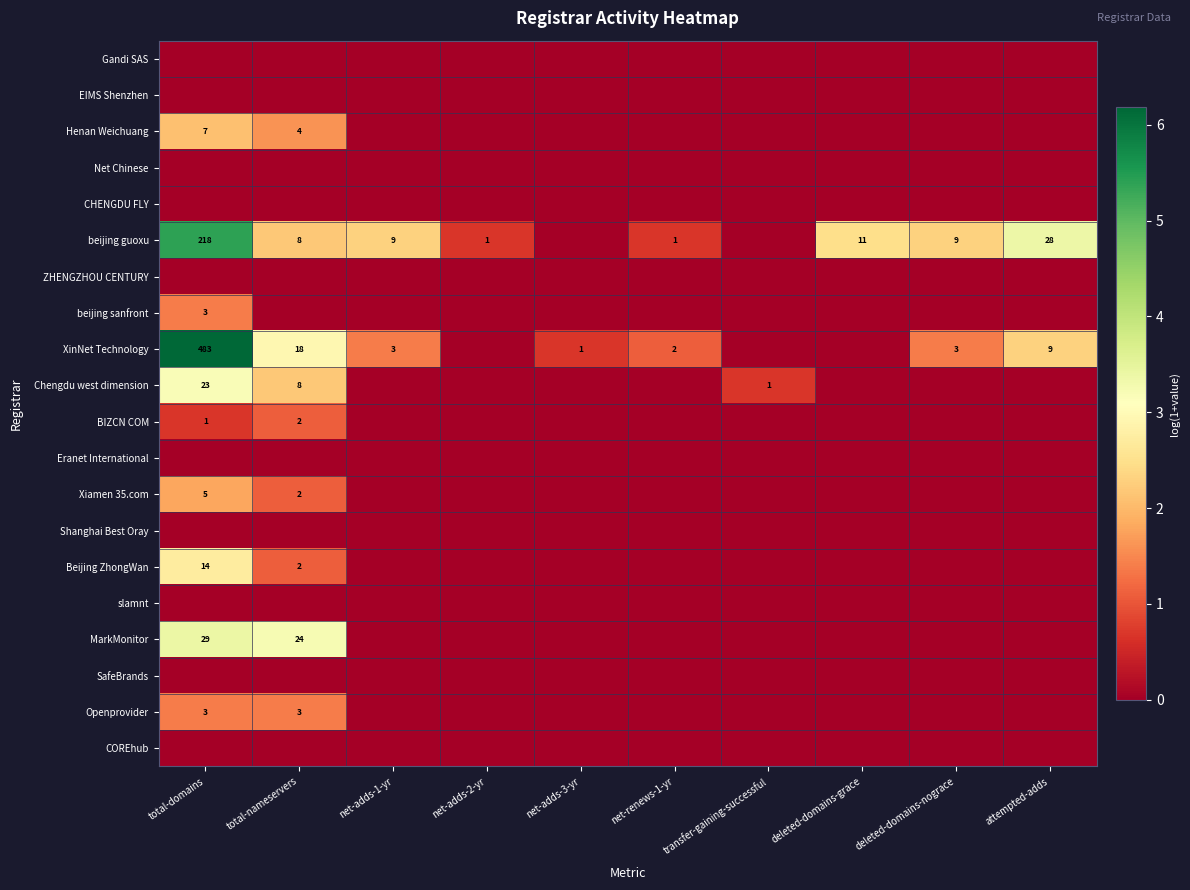

At how many categories does at least one series exceed 4?

1